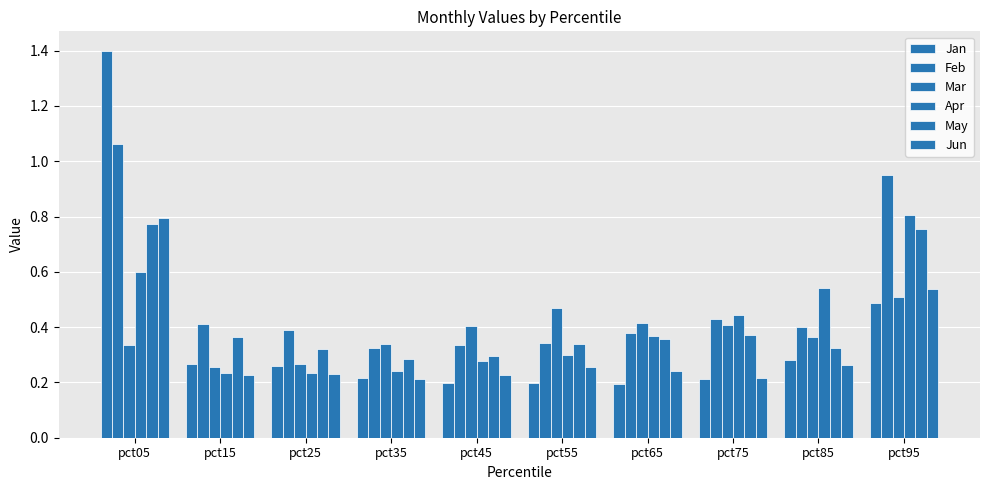

Count the number of categories in the chart.

10